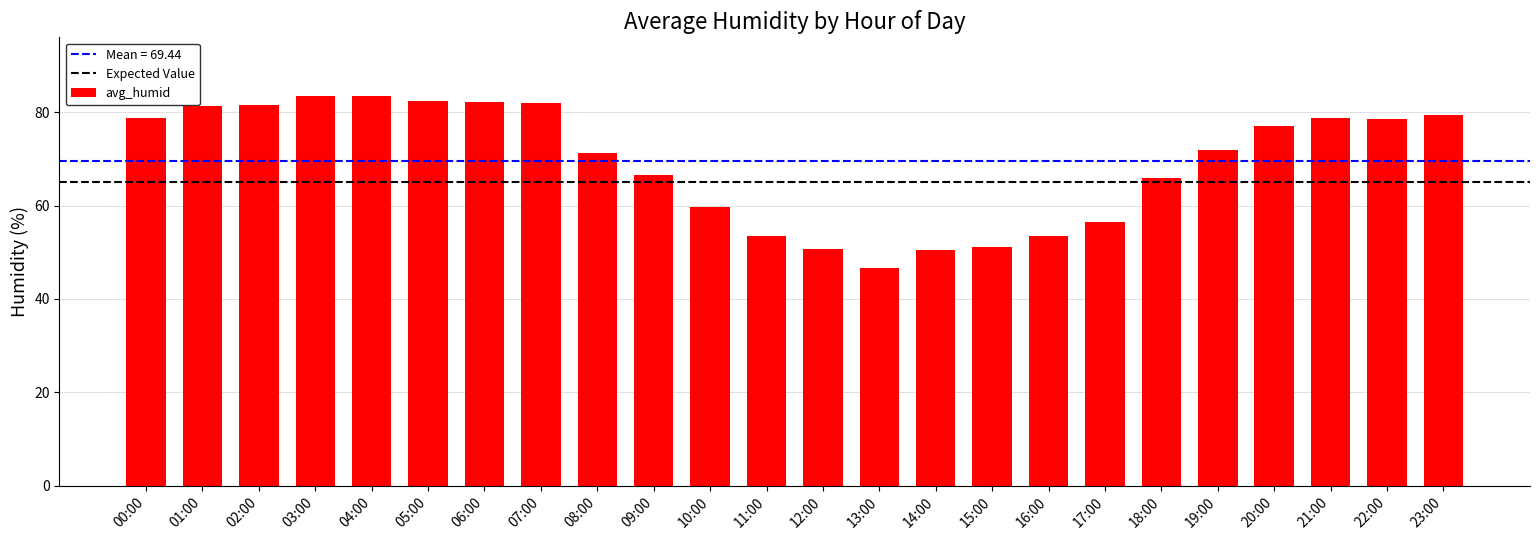

Which category has the lowest value across all series?

13:00